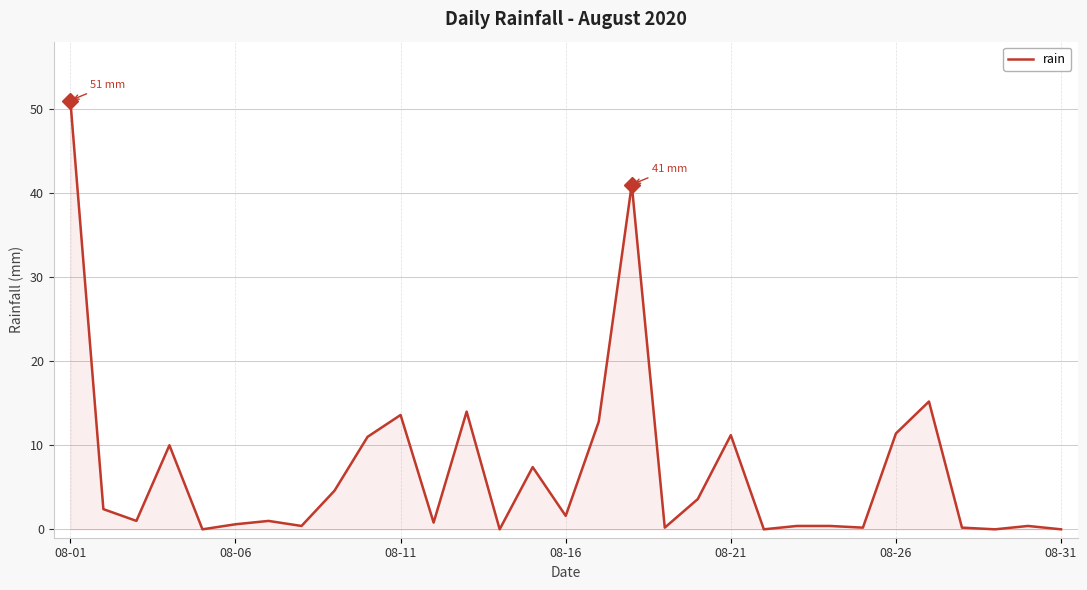

What is the difference between the maximum and minimum values?

51.0